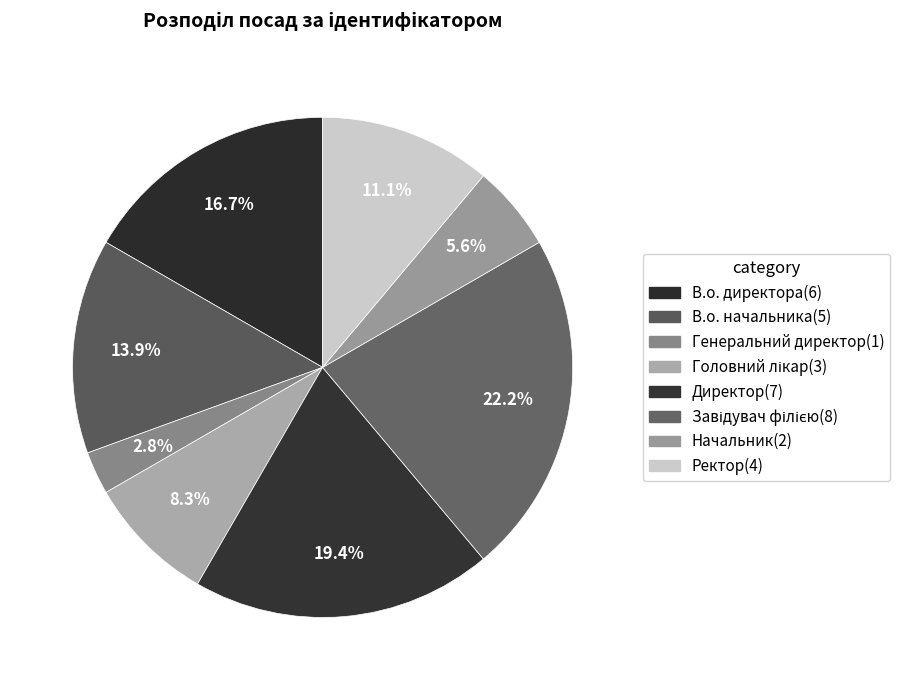

What is the smallest slice in the pie chart?

Генеральний директор